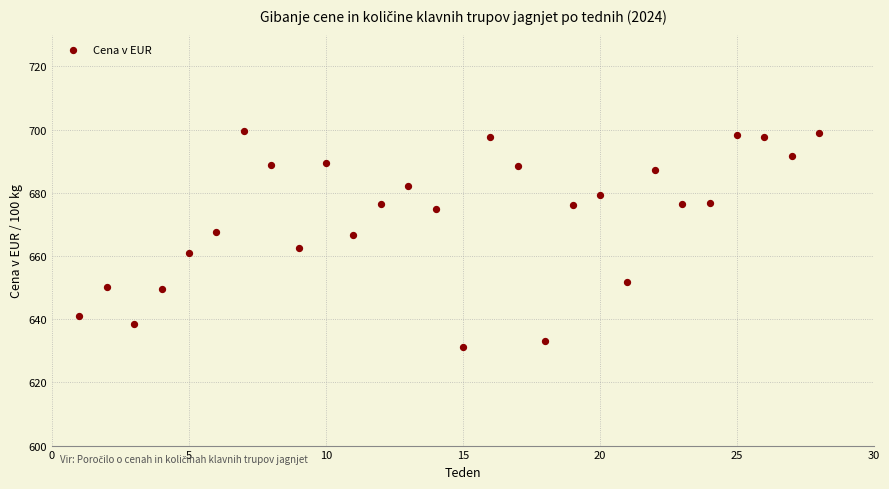

What is the range of X values (max minus min)?

27.0